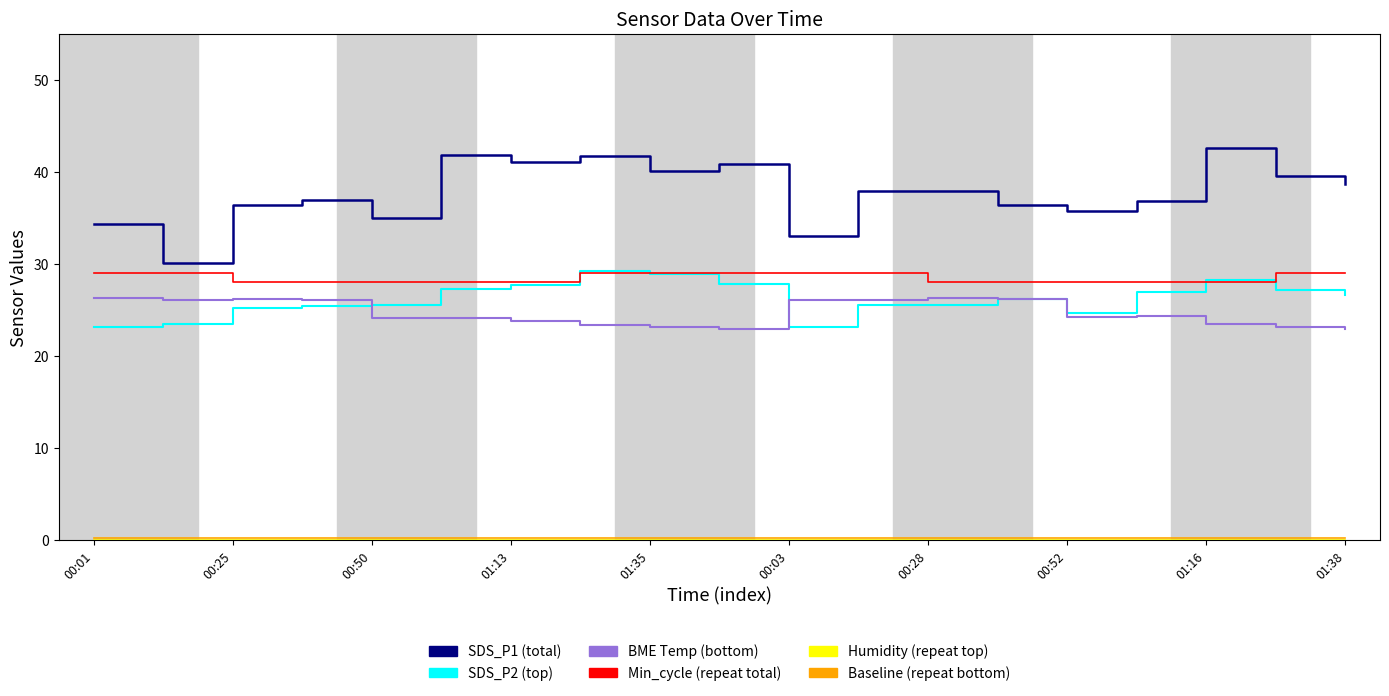

True or false: SDS_P2 (top) has a value of 42.5 at 01:38.

False